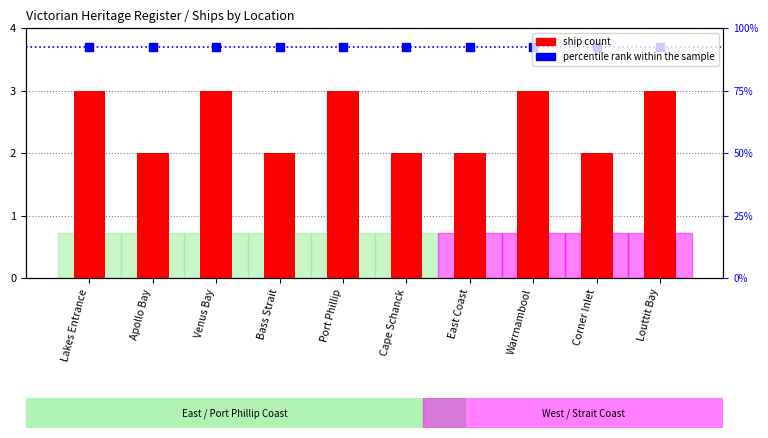

At which category is the sum across all series the highest?

Lakes Entrance